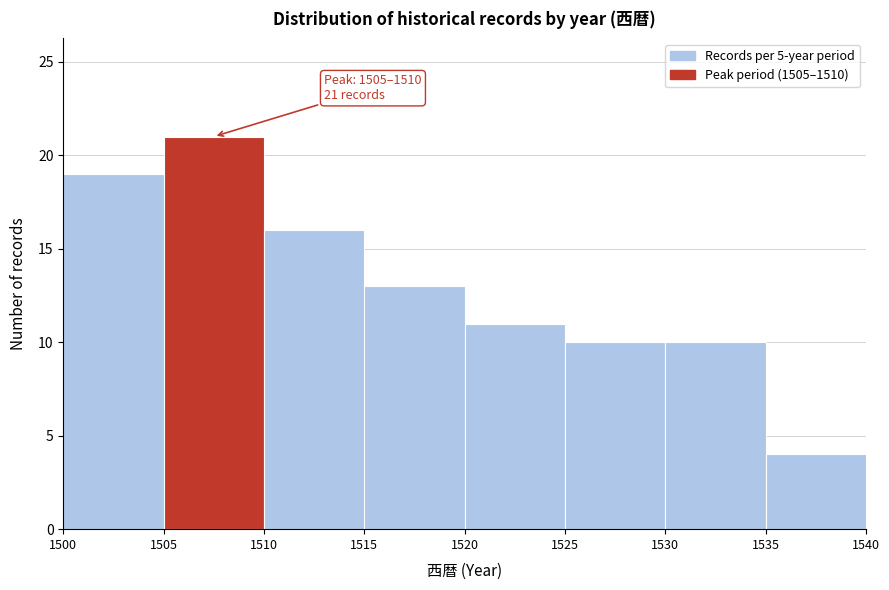

Which range on the x-axis has the tallest bar?

1505 to 1510